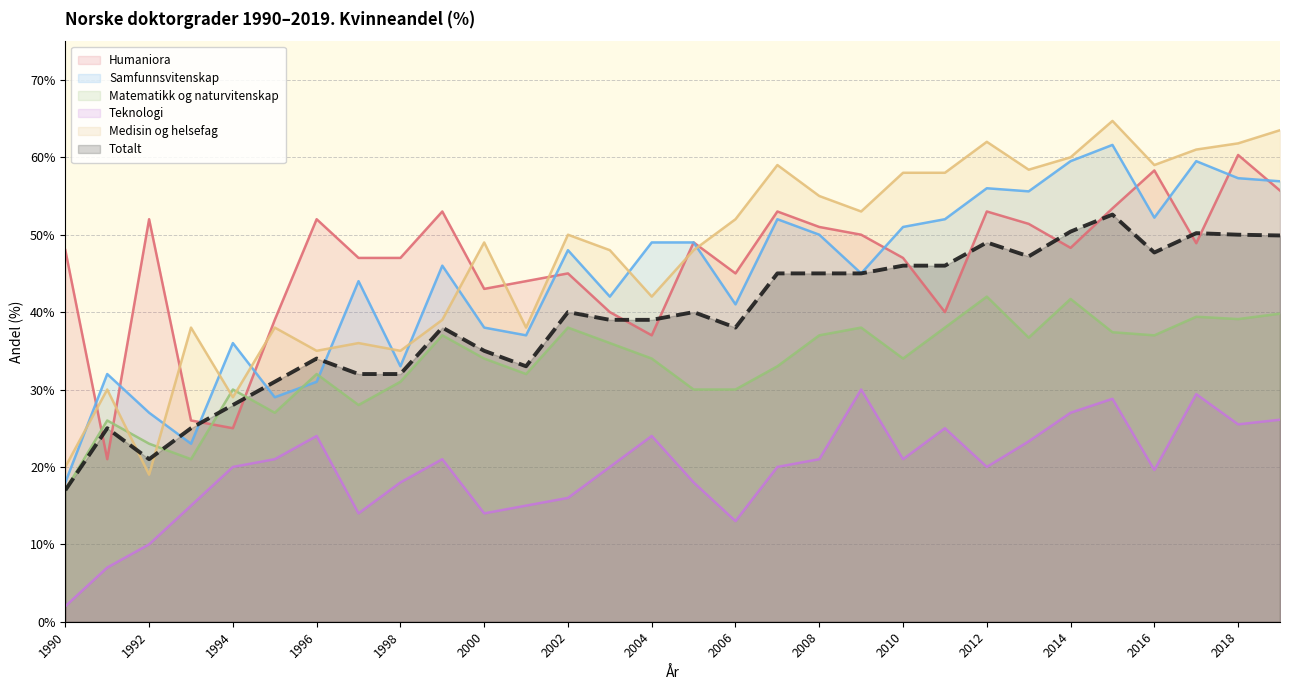

The value of Samfunnsvitenskap at 2000 is 38.0. True or false?

True